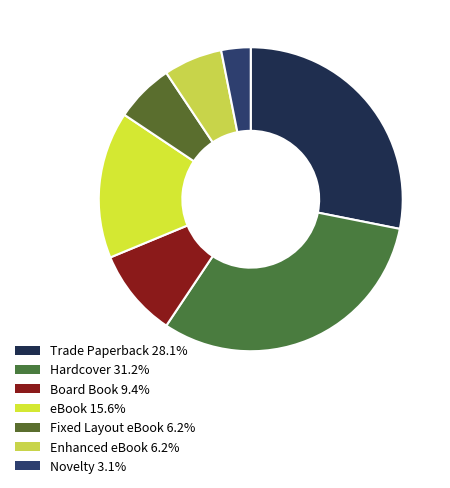

What is the smallest slice in the pie chart?

Novelty